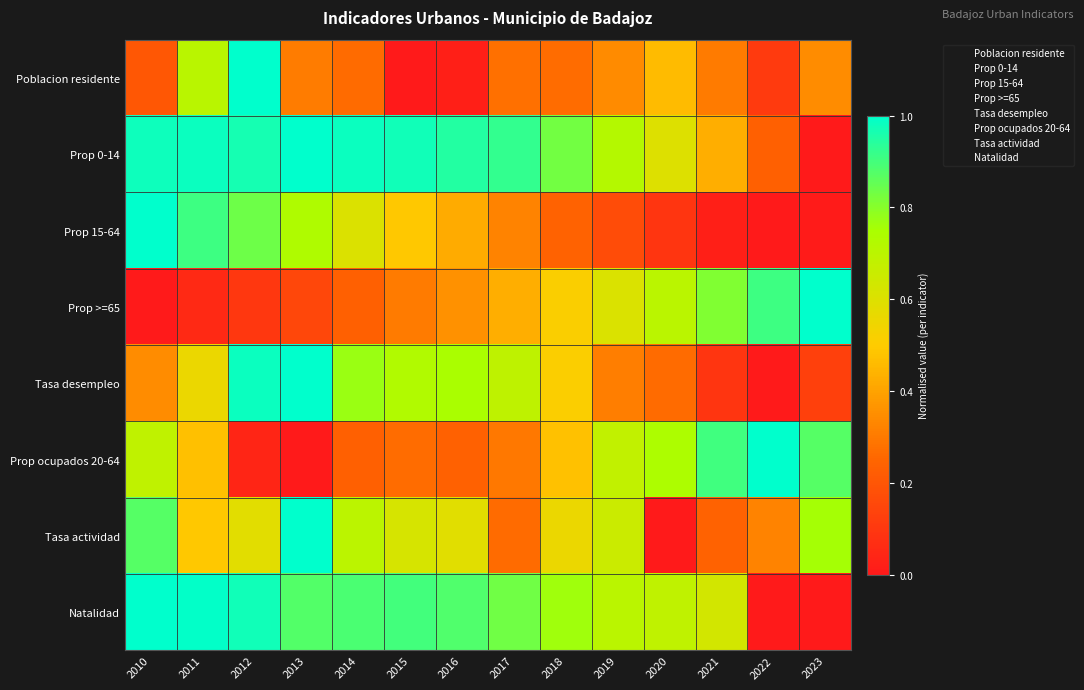

What is the maximum value shown in the chart?

1.0